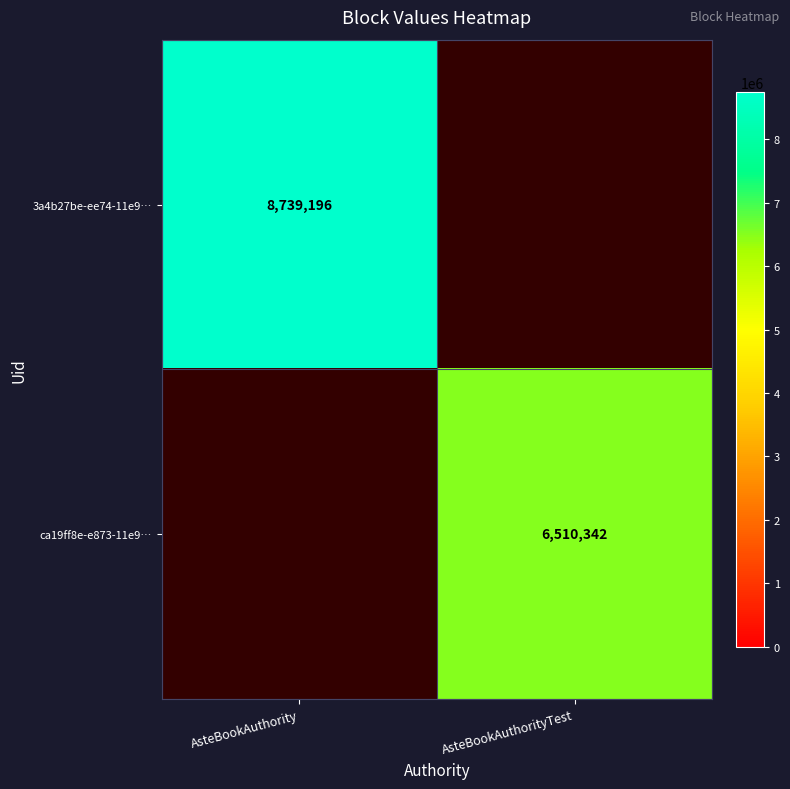

The 3a4b27be-ee74-11e9… series shows 12133395 at AsteBookAuthority. True or false?

False